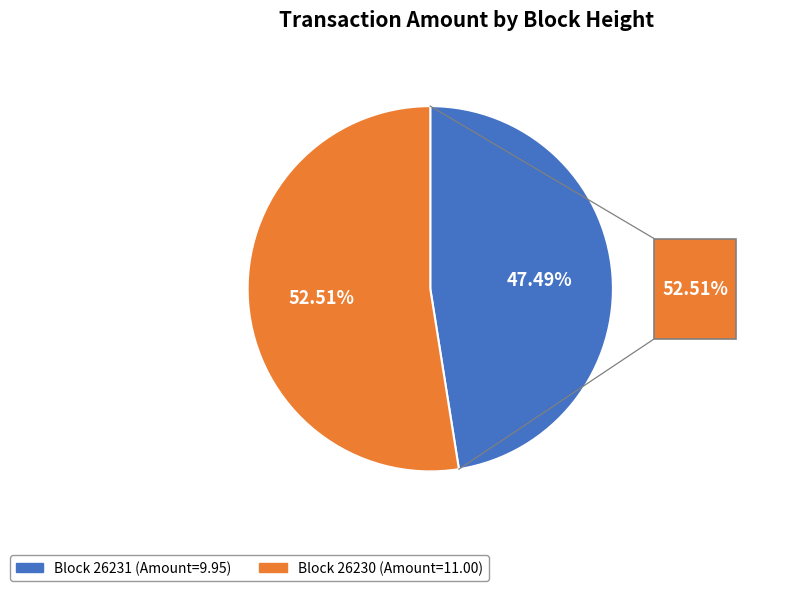

Is there a majority slice in this chart?

Yes